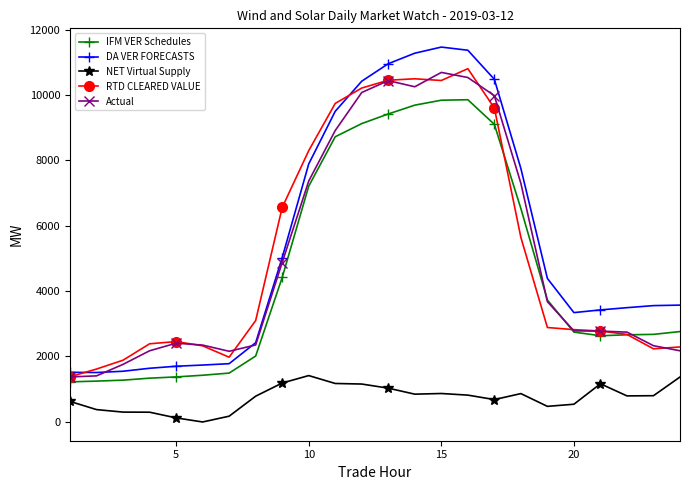

What is the maximum value for DA VER FORECASTS?

11470.4